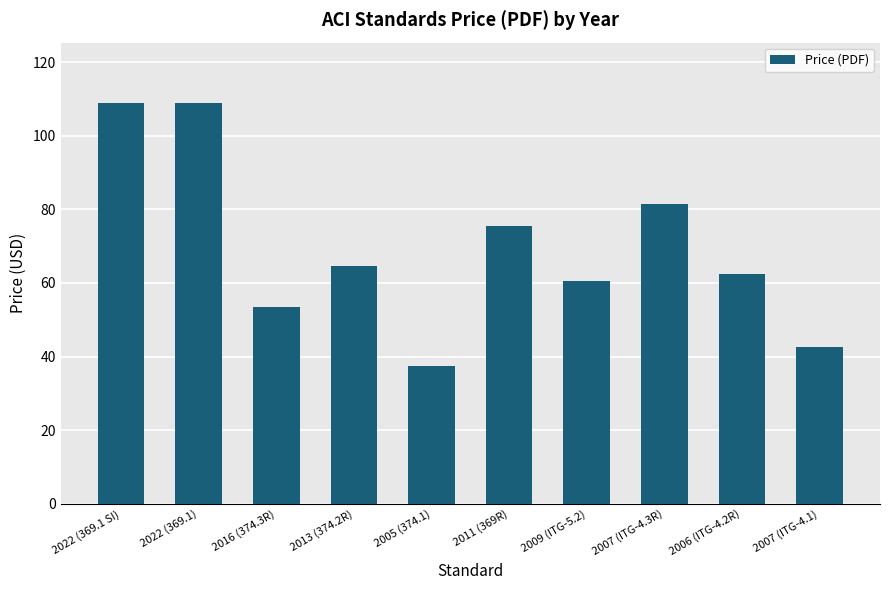

What is the smallest value displayed?

37.5